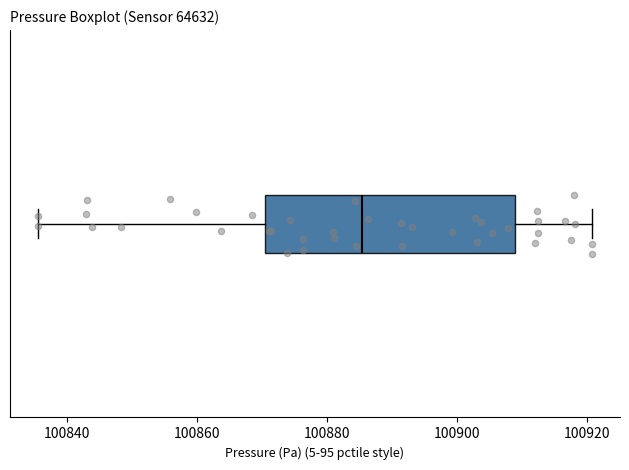

Read this box plot against the x-axis: the position of the median line, the range covered by the box, and the ends of both whiskers. The values are not printed on the chart, so give them approximately, as read against the axis.

median 100886, box 100870 to 100908, whiskers 100836 to 100920